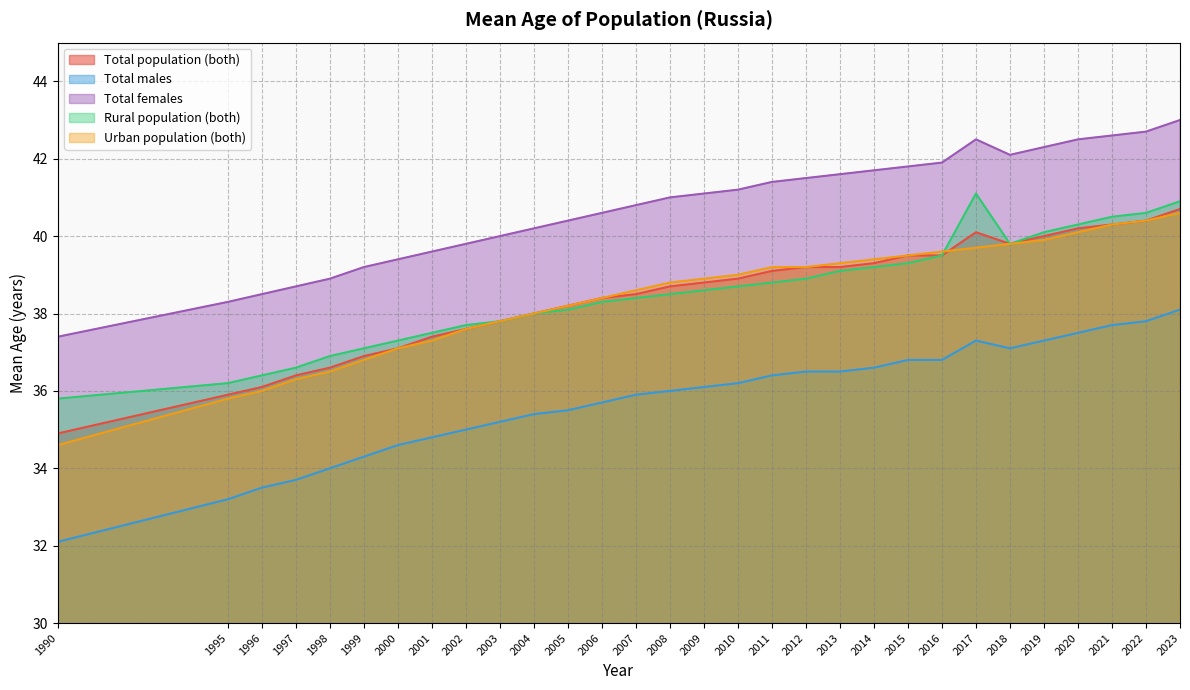

True or false: Total population (both) and Urban population (both) intersect in this chart.

True